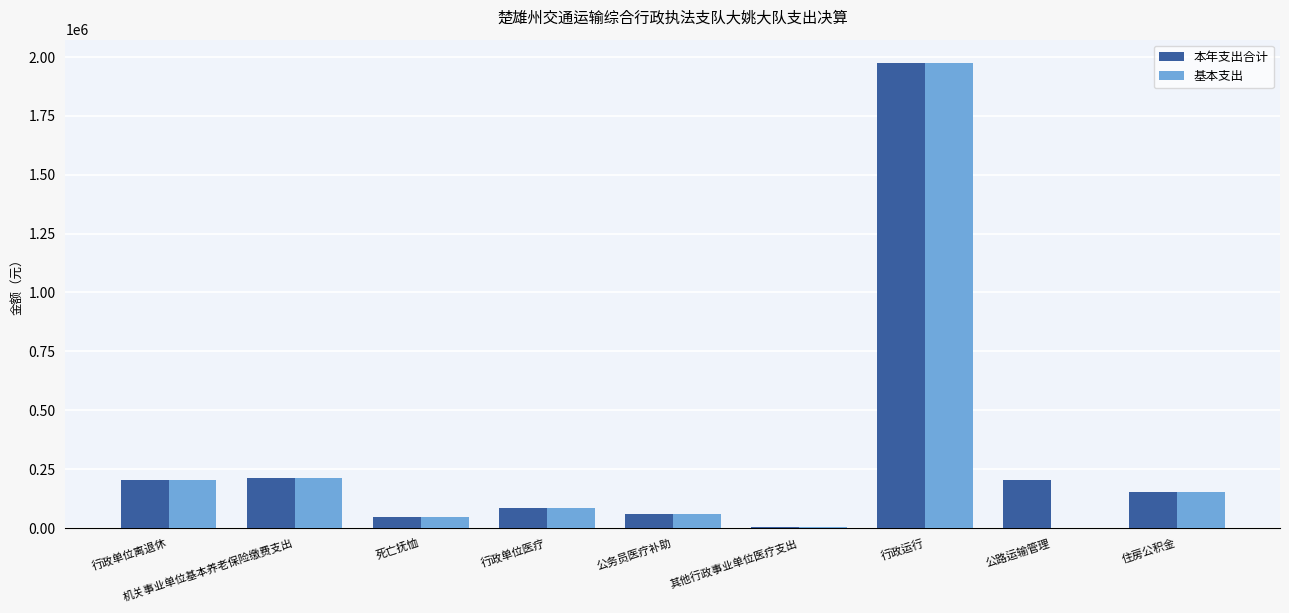

Which category has the highest value in the 本年支出合计 series?

行政运行